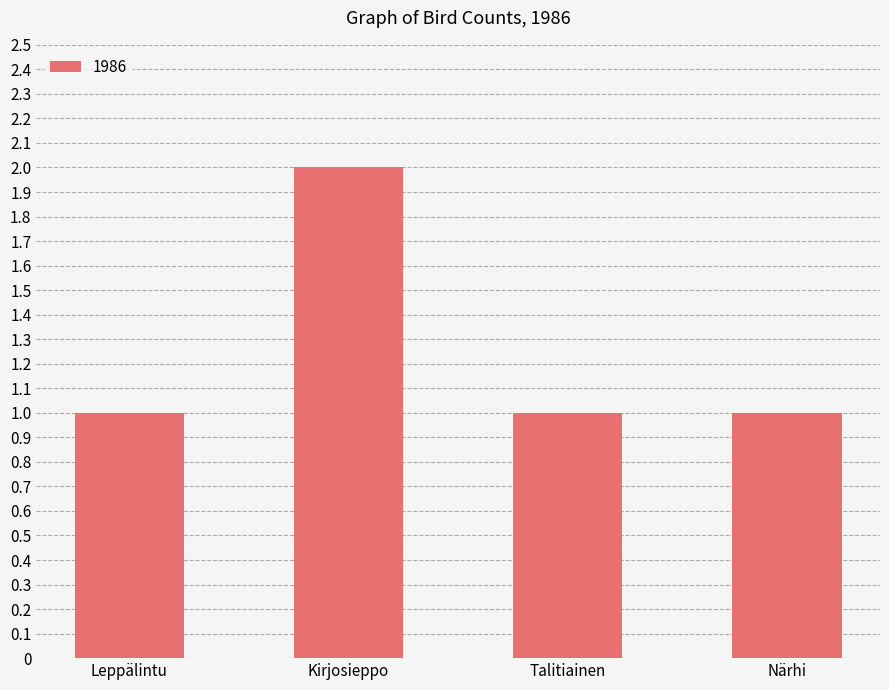

What is the label of the 1st bar from the right?

Närhi